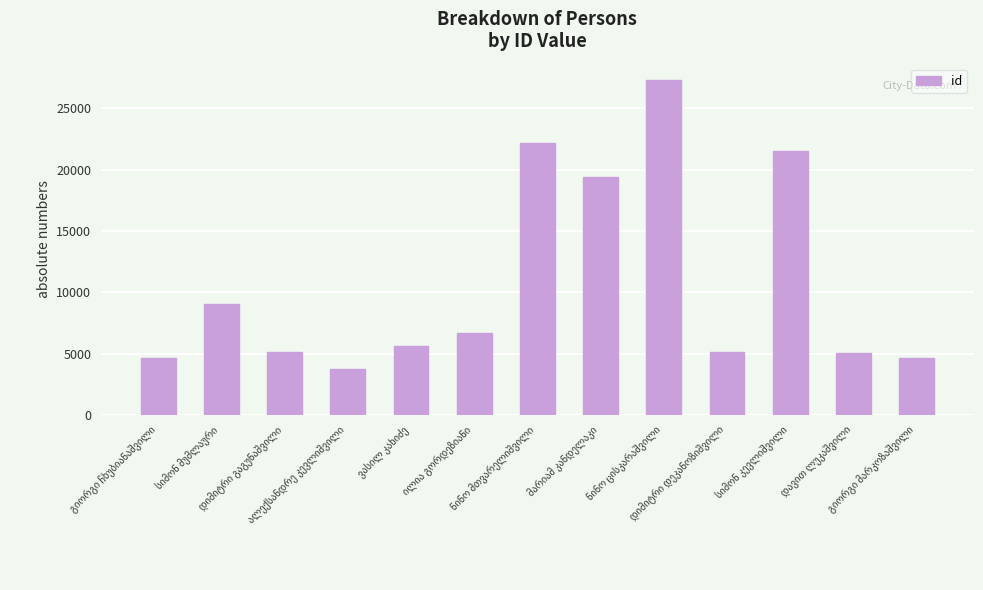

How many series are shown in this chart?

1